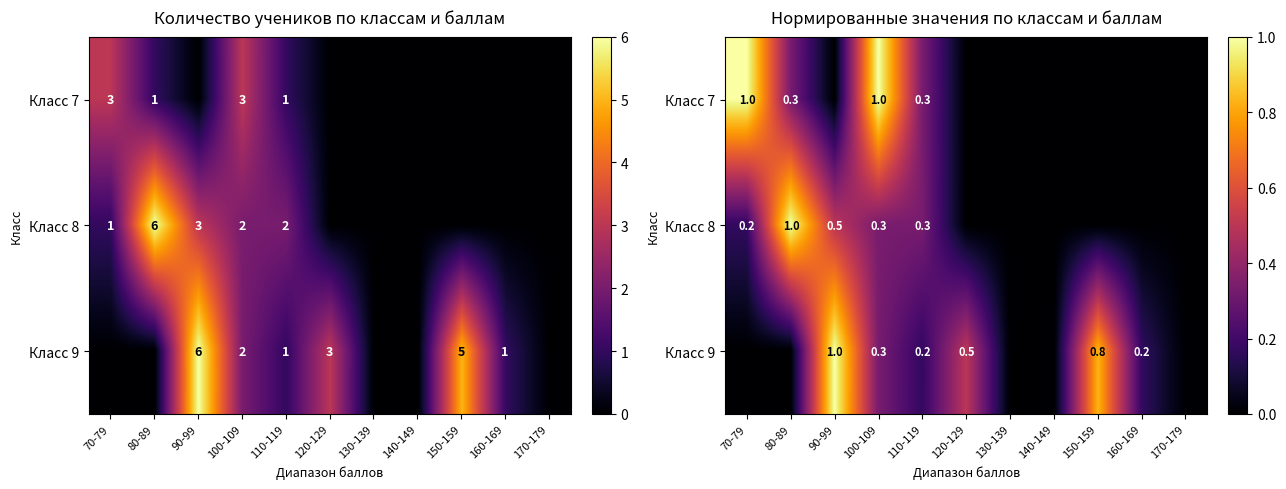

What is the sum of the Класс 8 values at 120-129 and 80-89?

1.0